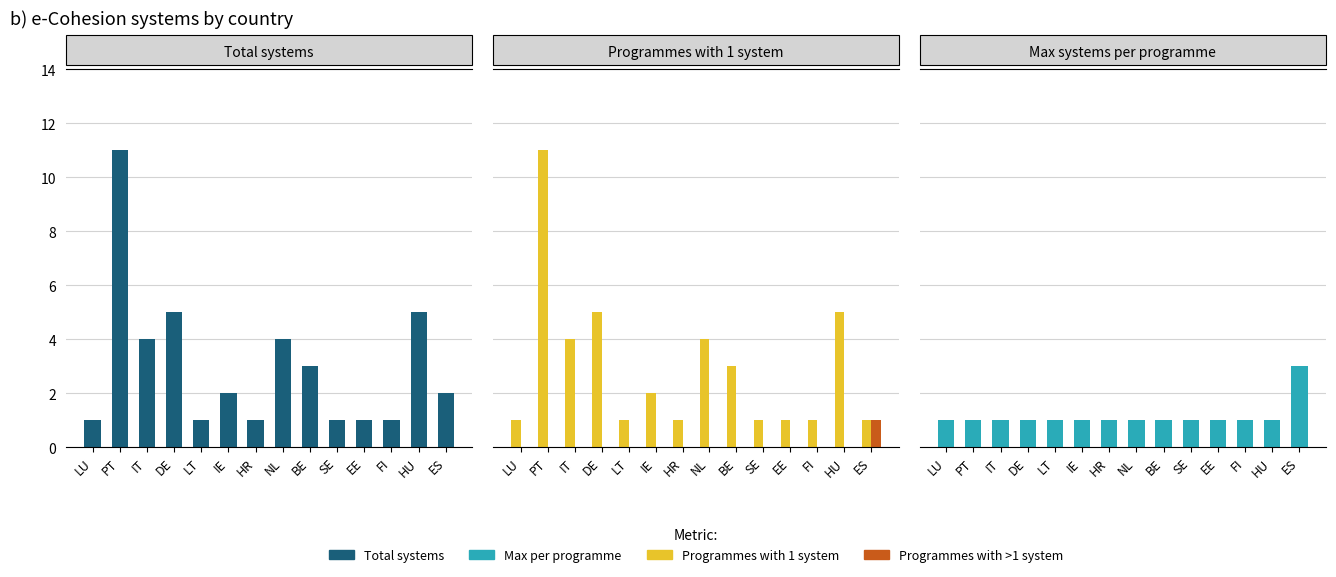

What position from the right is FI?

3